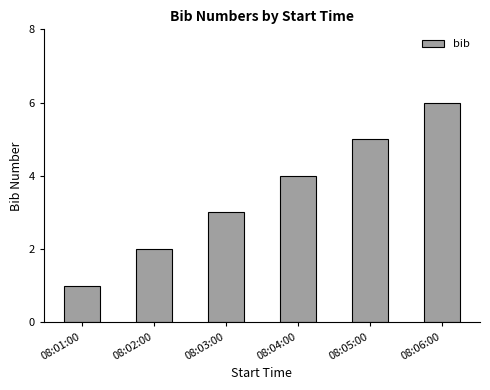

The value at 08:02:00 is 1. True or false?

False